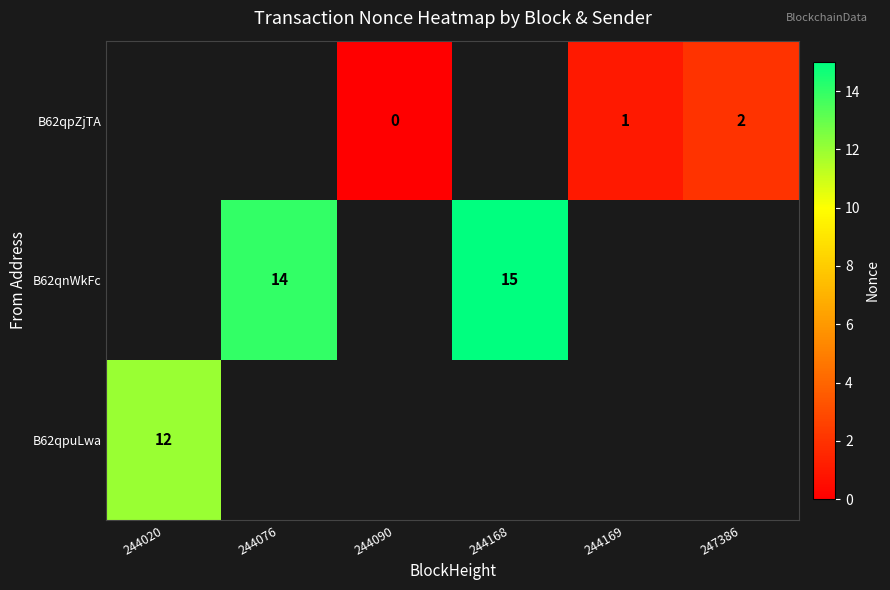

Is the value of B62qnWkFc at 244168 greater than the value of B62qpZjTA at 247386?

Yes